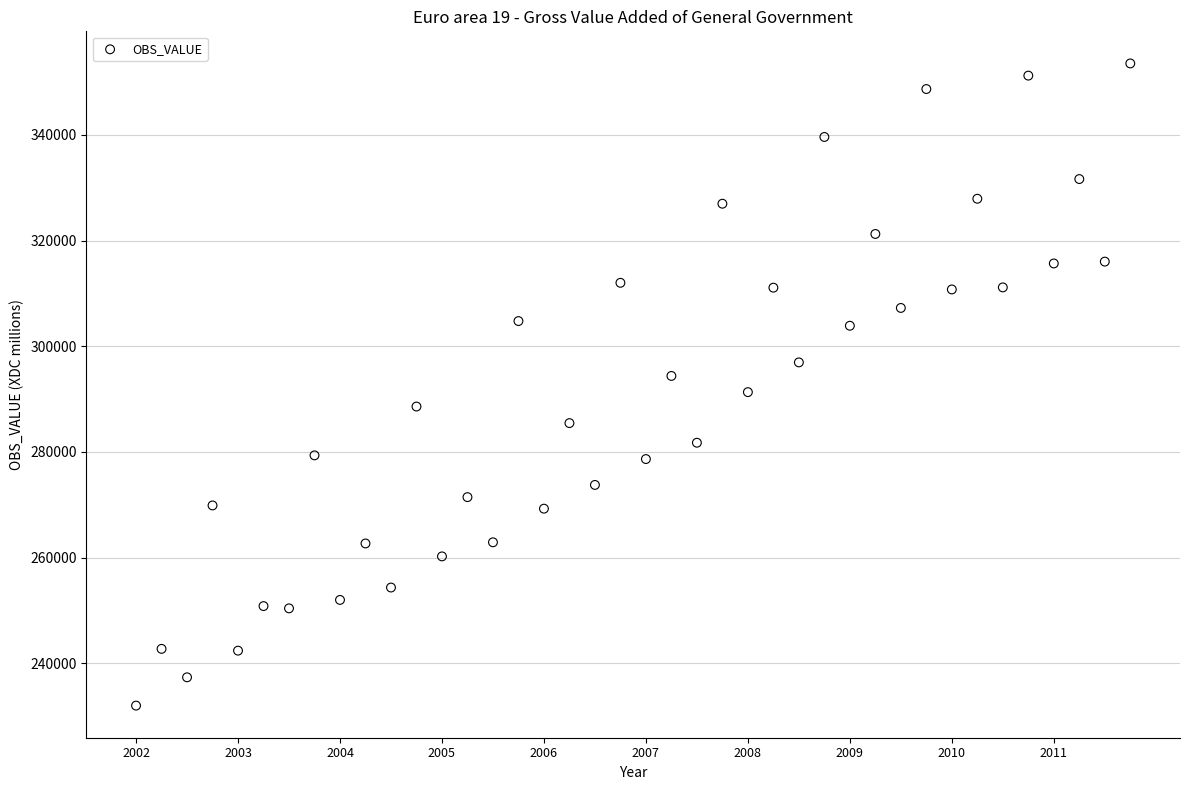

What is the range of Y values (max minus min)?

121491.3